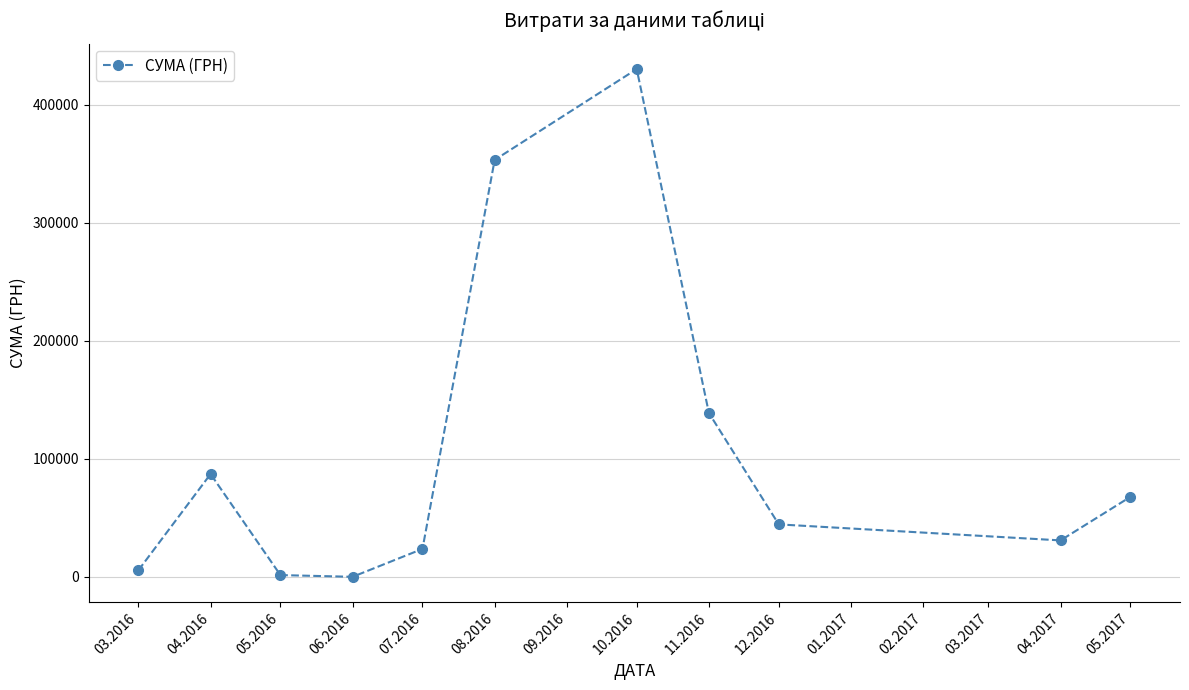

What value does the data have at 07.2016?

23764.1